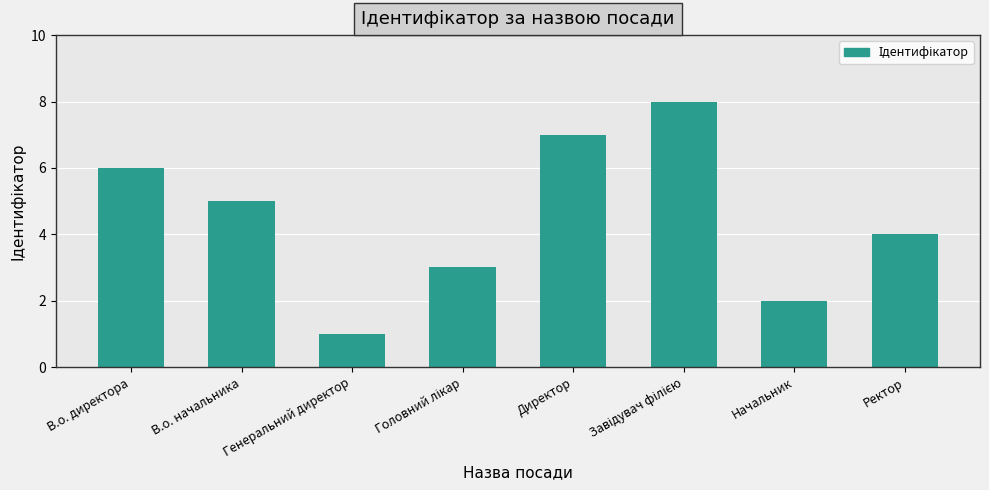

At which label is the value closest to 4?

Ректор